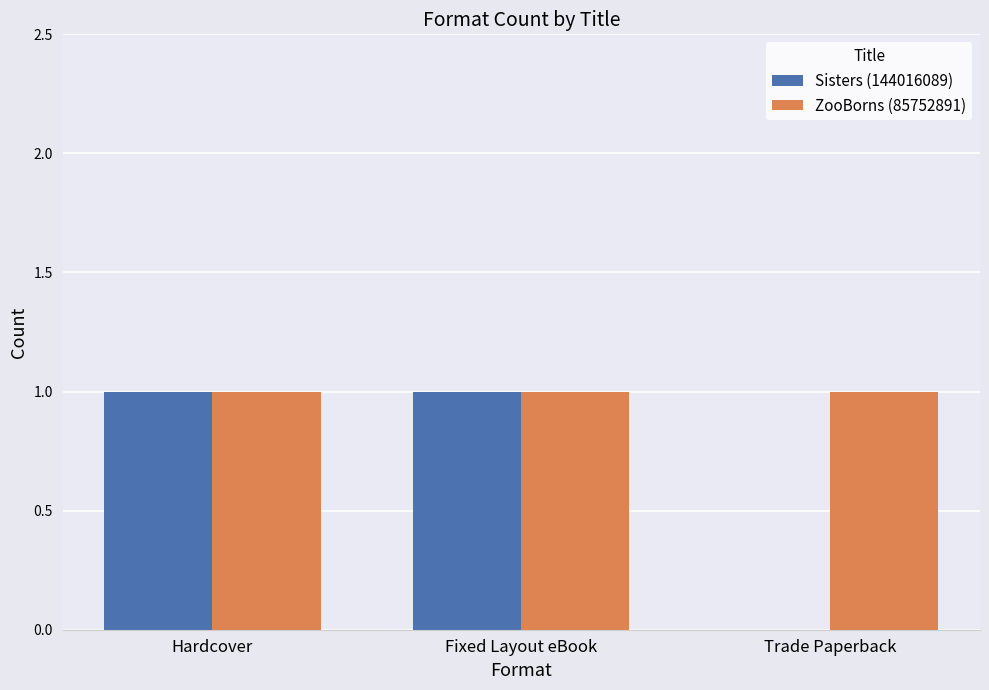

How many values in Sisters (144016089) are above zero?

2